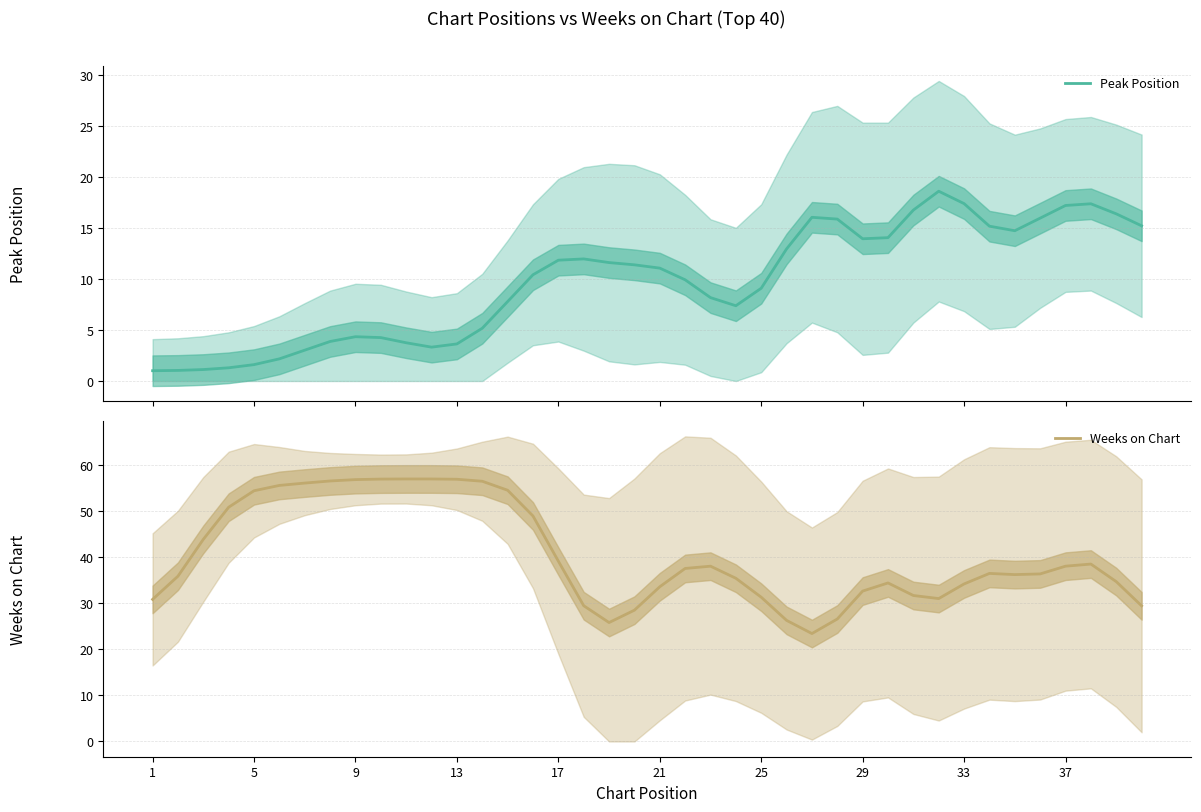

At how many categories does at least one series exceed 4?

40